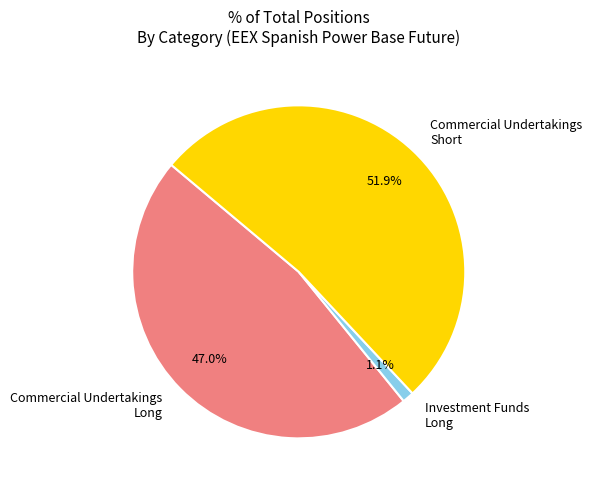

To the nearest percent, what portion does Commercial Undertakings Long represent?

47%